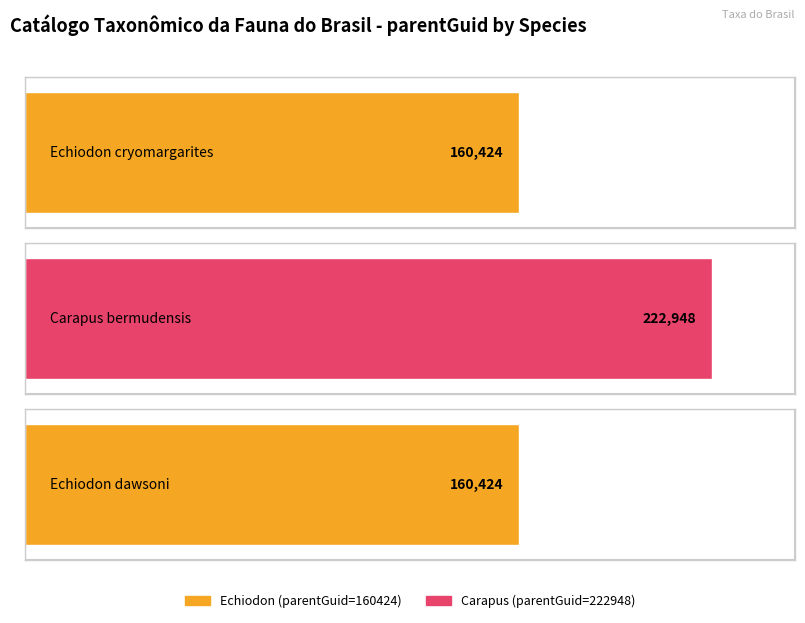

At which category does the chart reach its peak across all series?

Carapus bermudensis